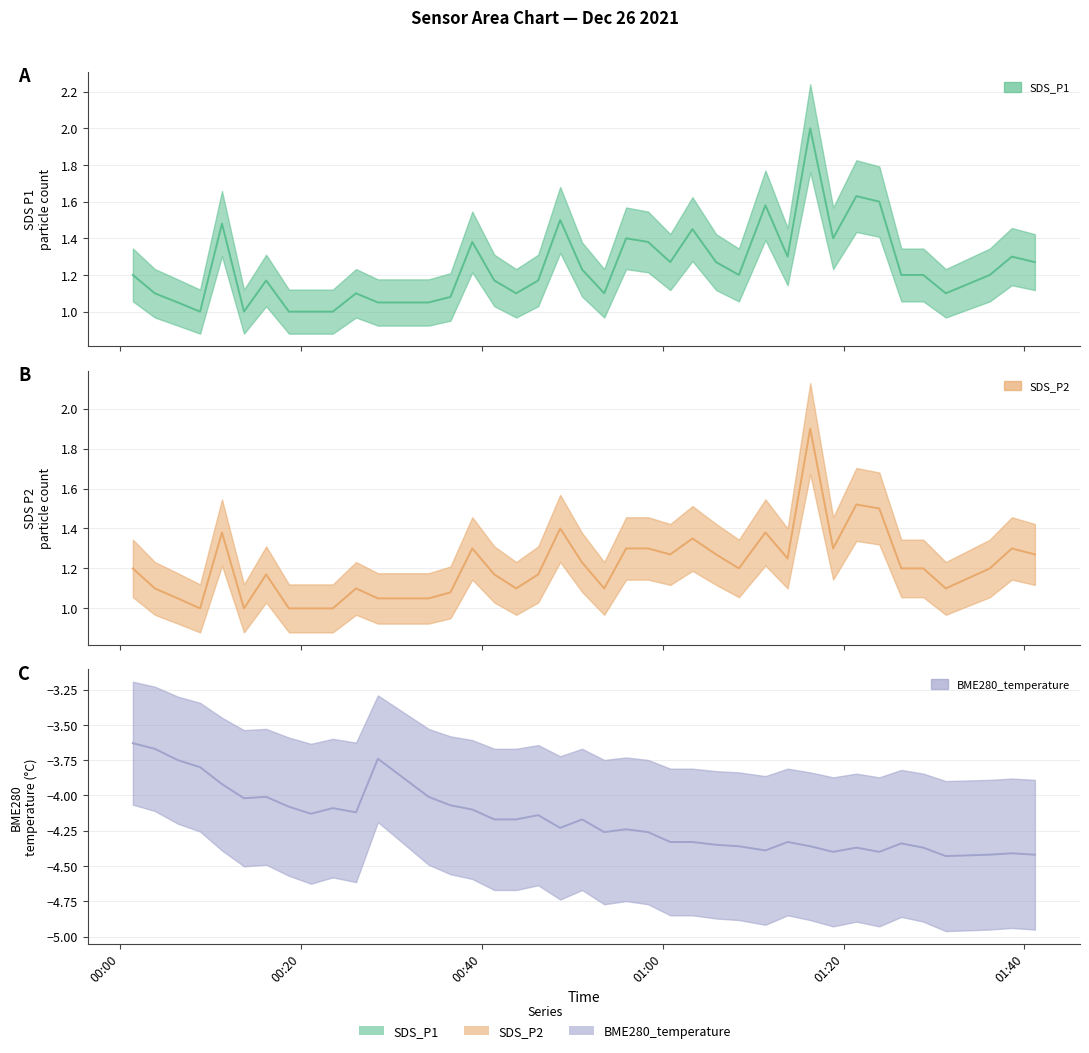

True or false: SDS_P2 and BME280_temperature intersect in this chart.

False